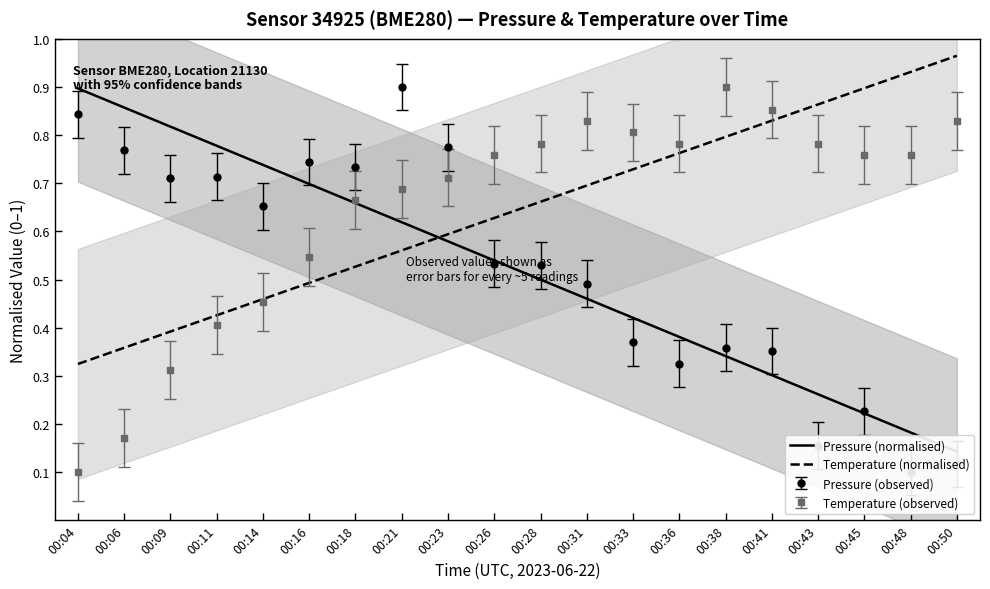

What is the difference between the highest and lowest values at 00:11?

0.4